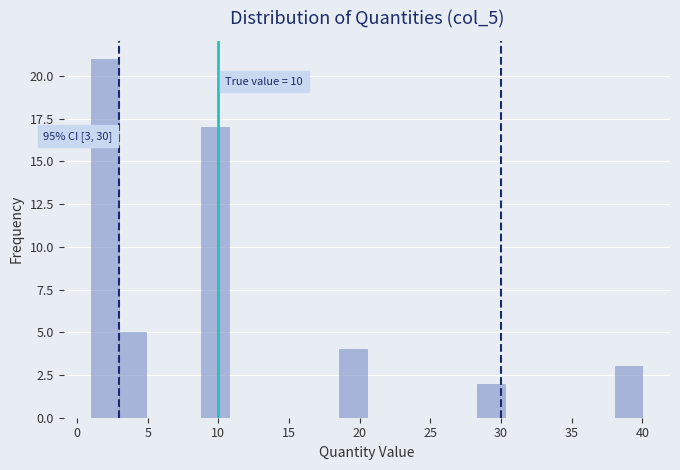

Around what value on the x-axis is the tallest bar? Give the approximate position of its centre, as read against the axis.

2.0